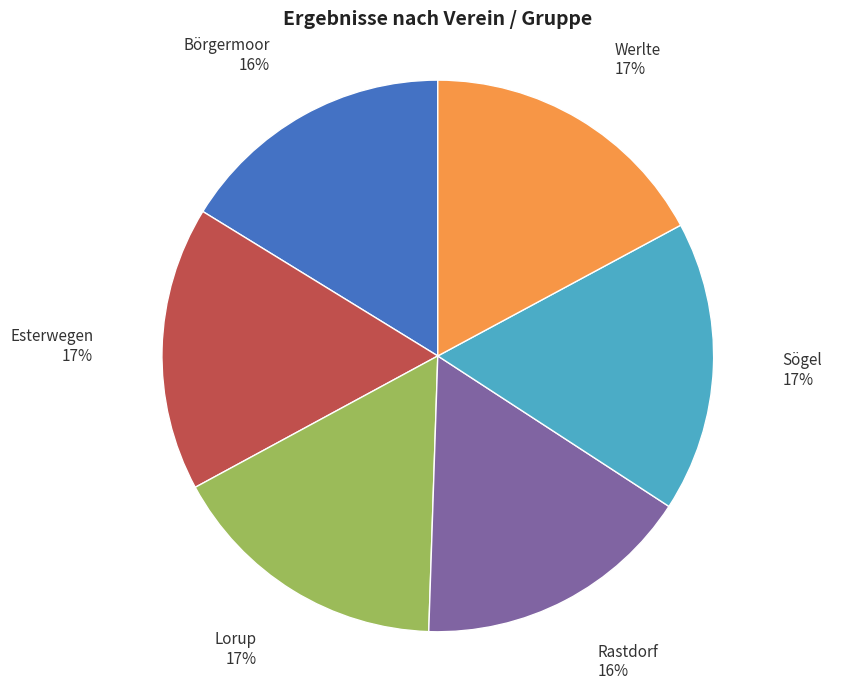

Is Börgermoor the majority of the pie?

No